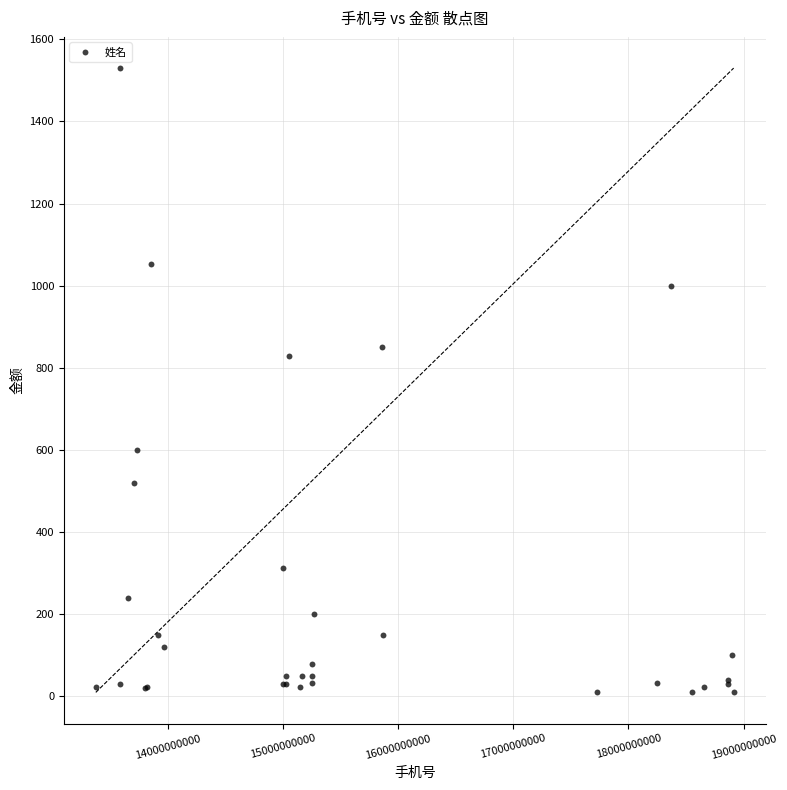

What Y value in the scatter plot is closest to 770?

830